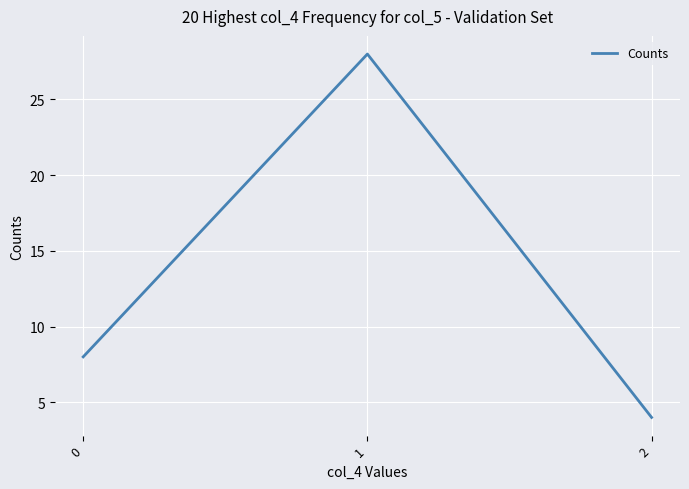

Is it true that the value at 1 is 28?

True